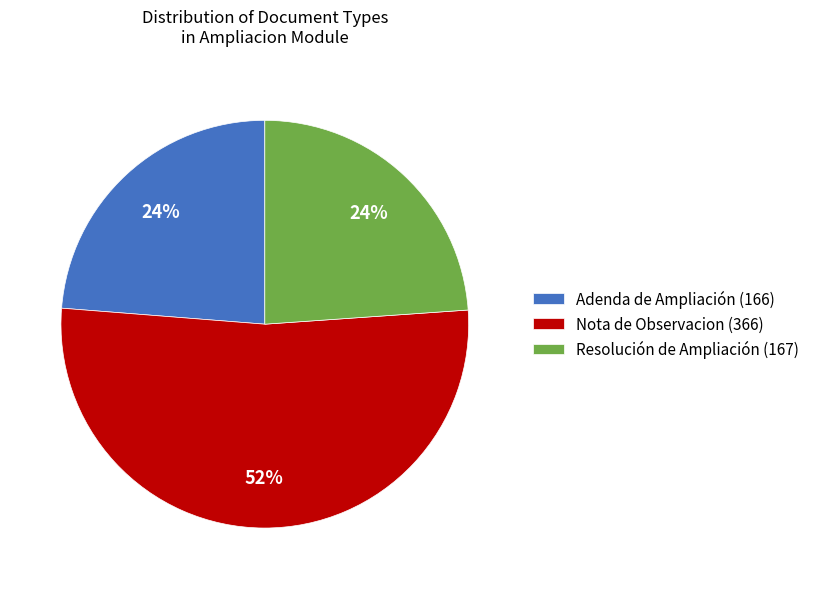

To the nearest percent, what percentage of the pie is Nota de Observacion (366)?

52%